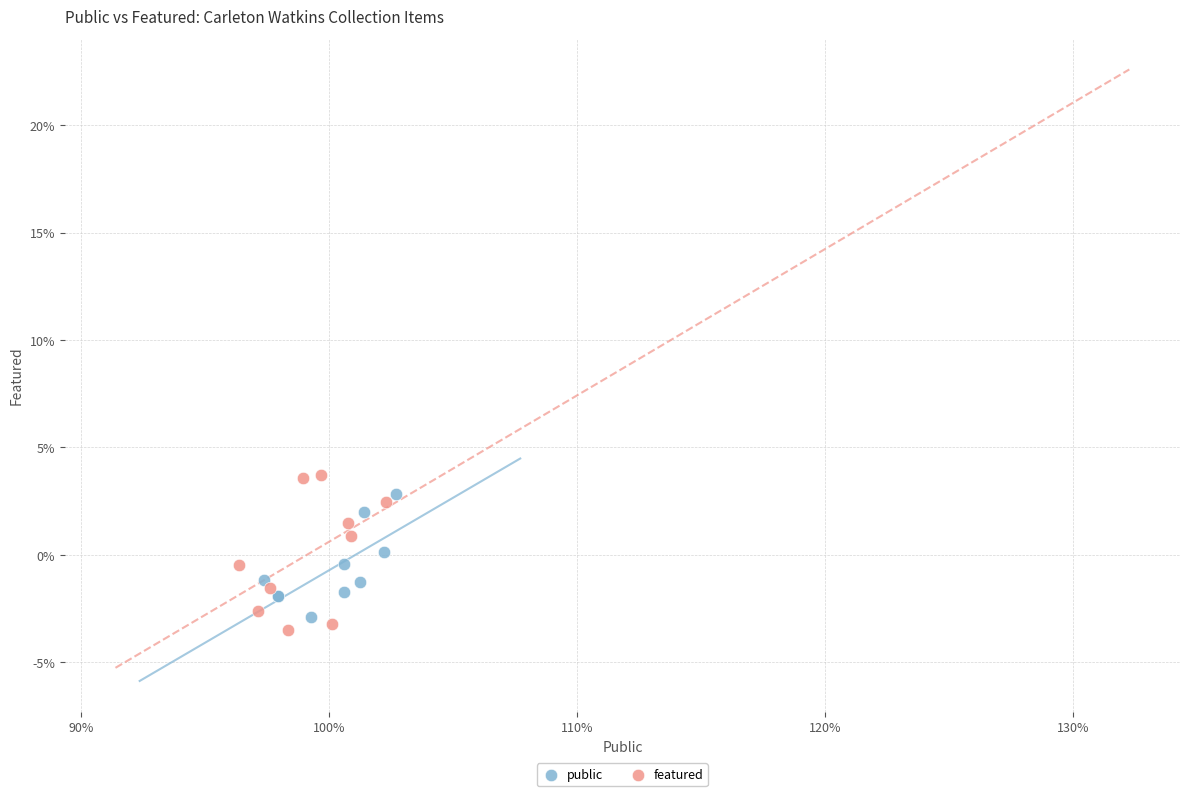

What are all the series names shown in the legend?

public, featured